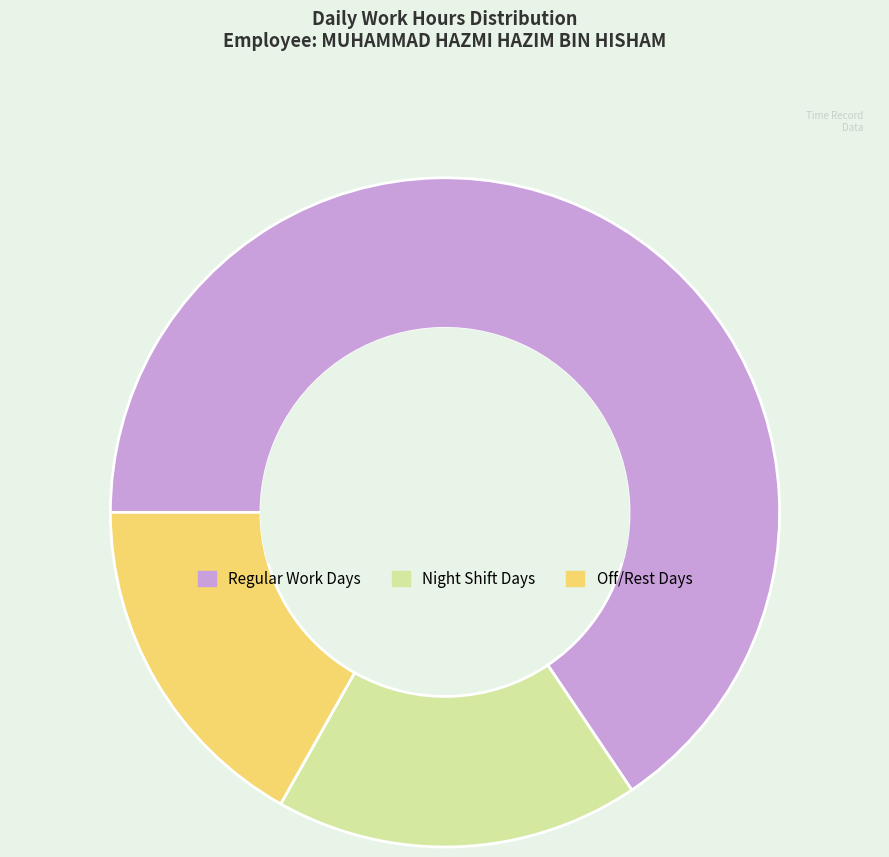

What is the ratio of the value at Night Shift Days to the value at Off/Rest Days?

1.0